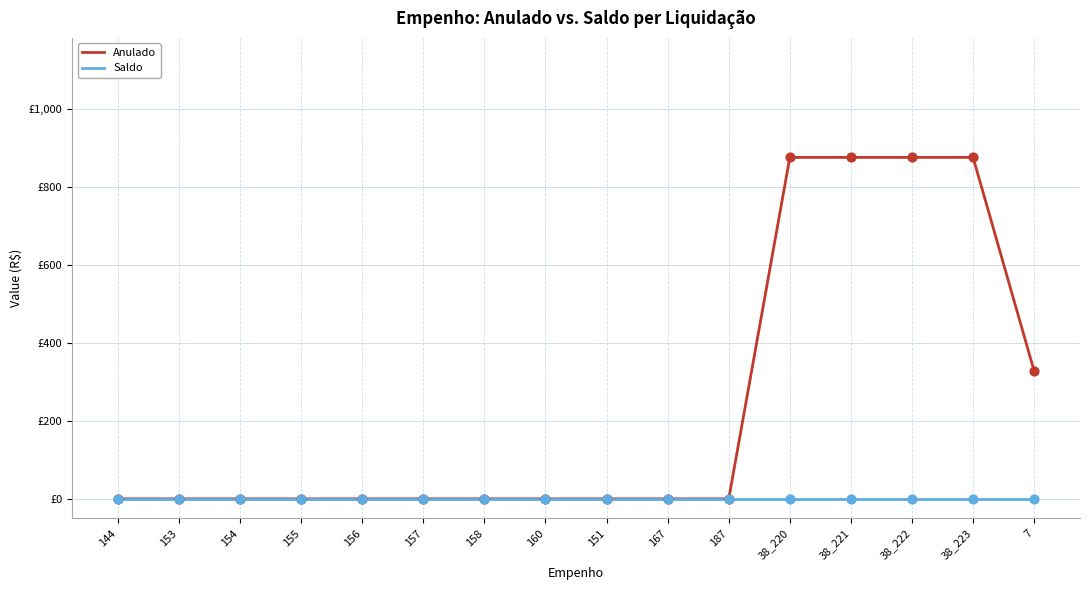

Is the value of Saldo at 157 greater than the value of Anulado at 158?

No